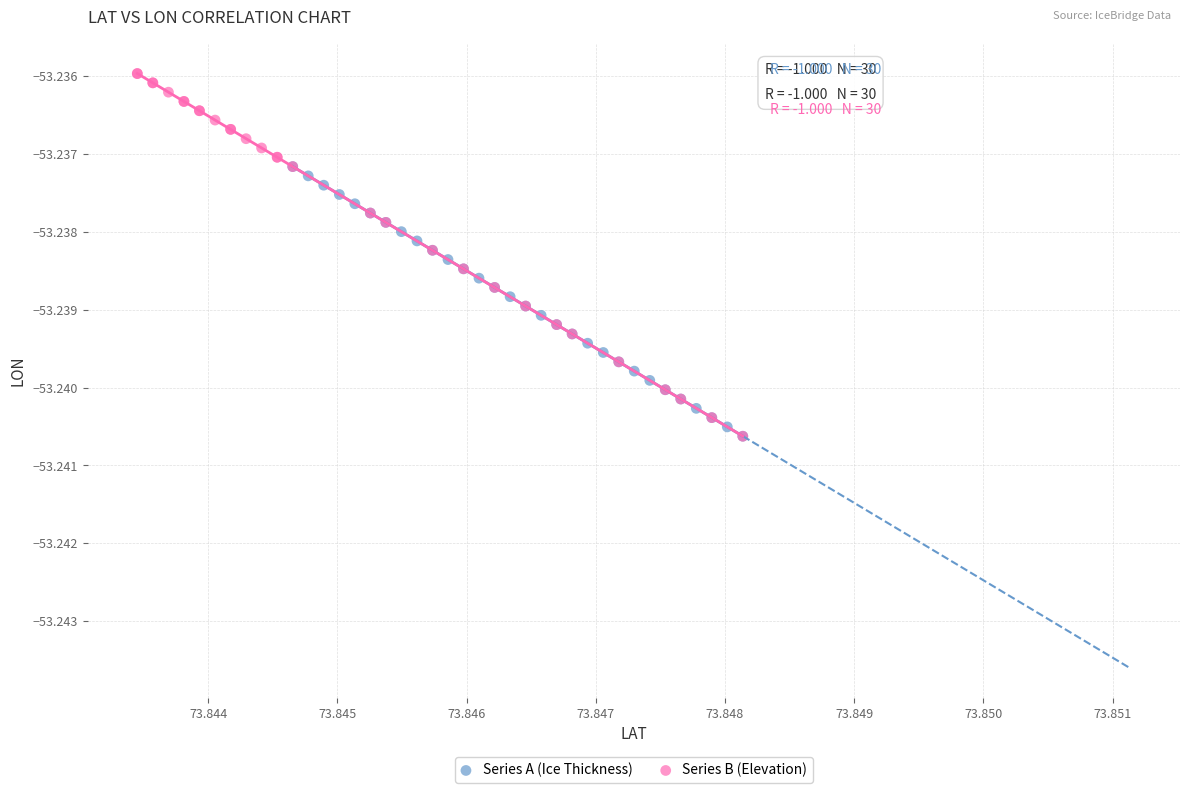

Which series reaches the maximum Y coordinate?

Series B (Elevation)